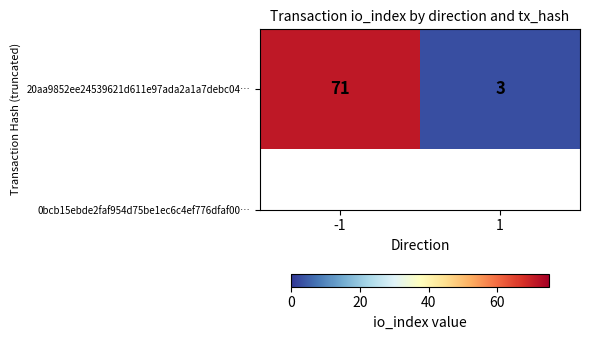

Rank the categories by value from highest to lowest.

-1, 1